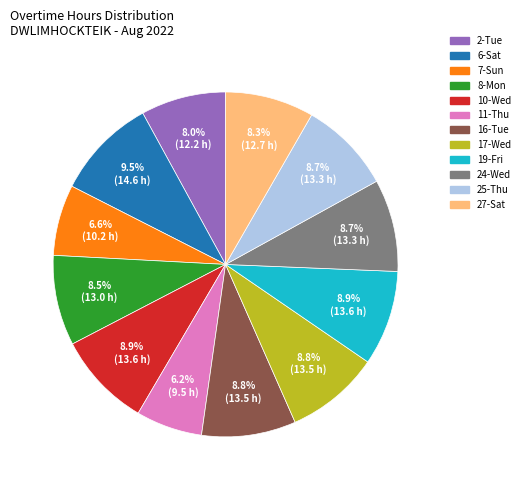

What percentage is the 10-Wed slice, to the nearest percent?

9%